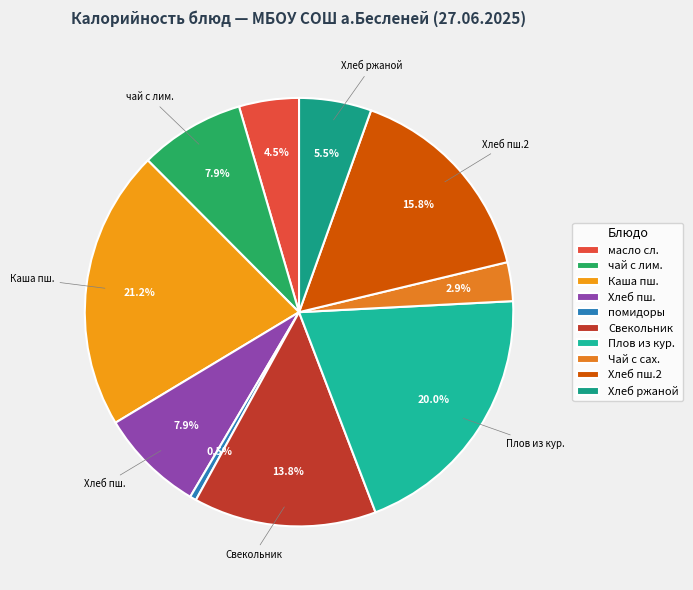

How many slices are in this pie chart?

10